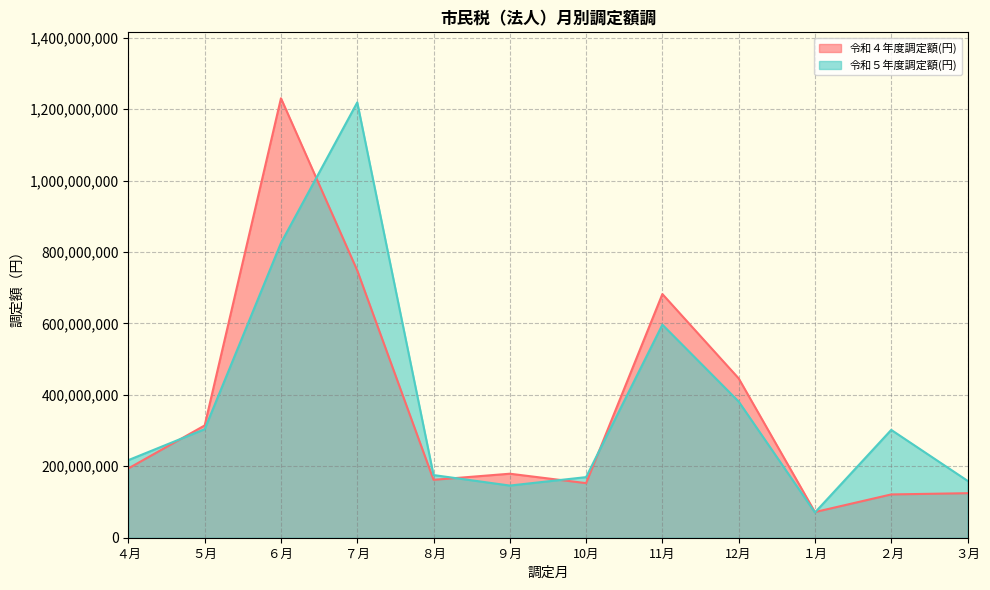

Read the 令和４年度調定額(円) value at ８月, to the nearest 50.

162125400